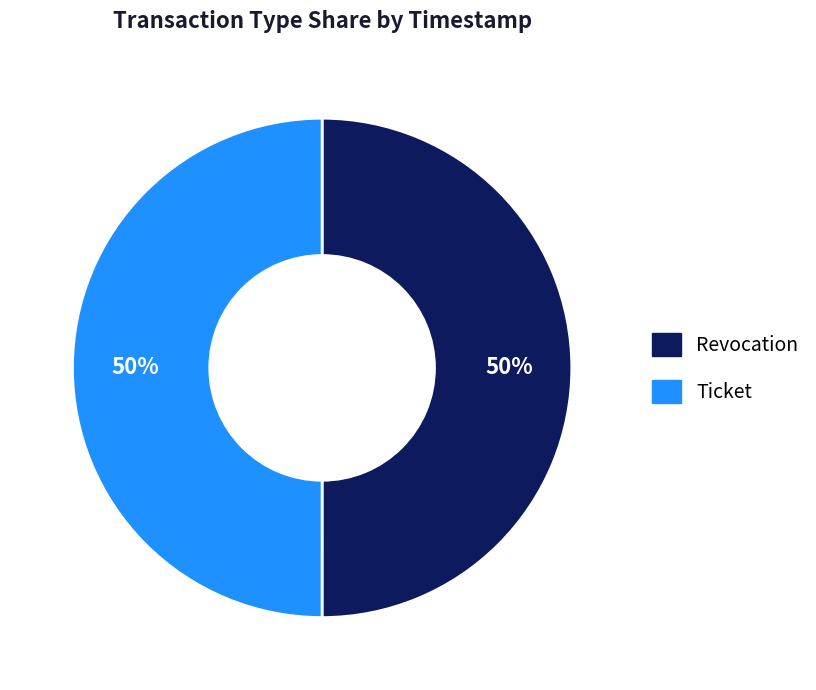

To the nearest percent, what is the average slice percentage?

50%